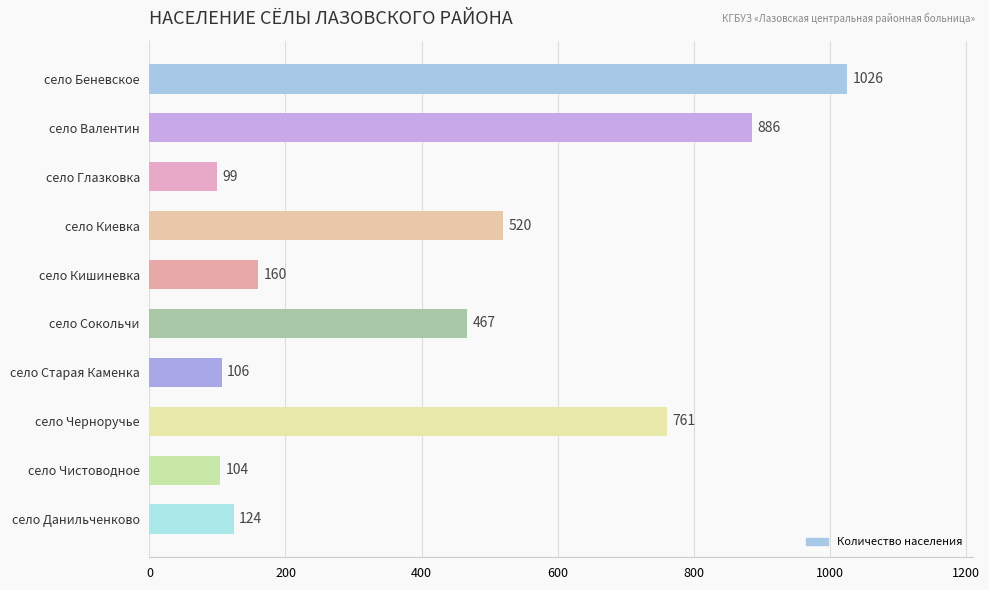

What value does the data have at село Старая Каменка, to the nearest 100?

100